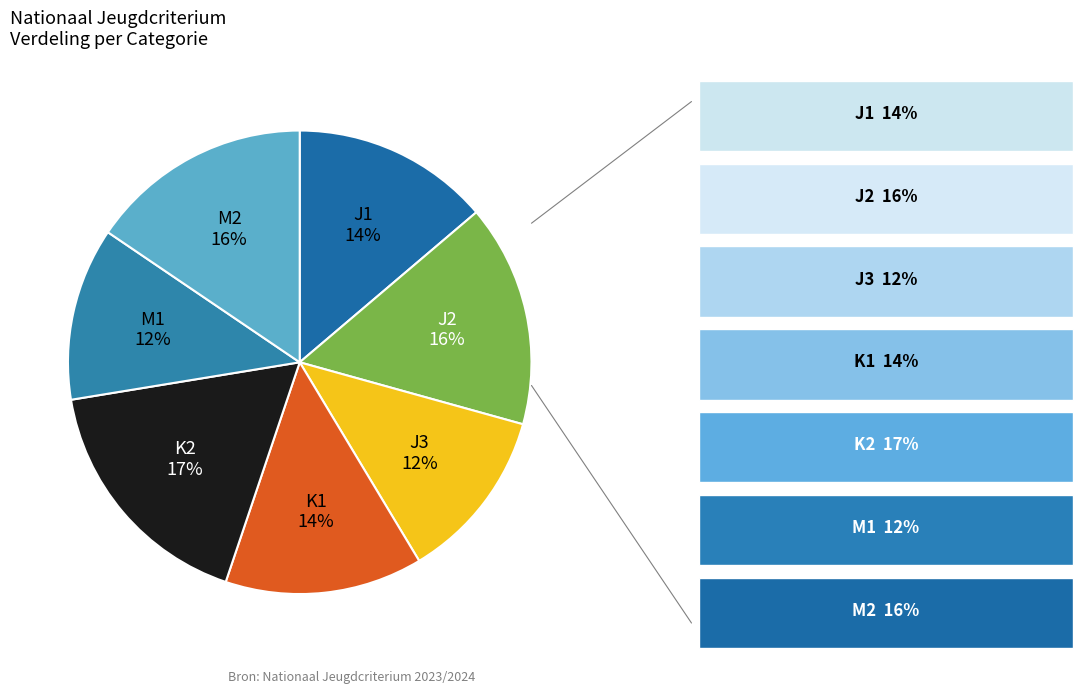

Is the sum of M2 and J1 greater than half?

No